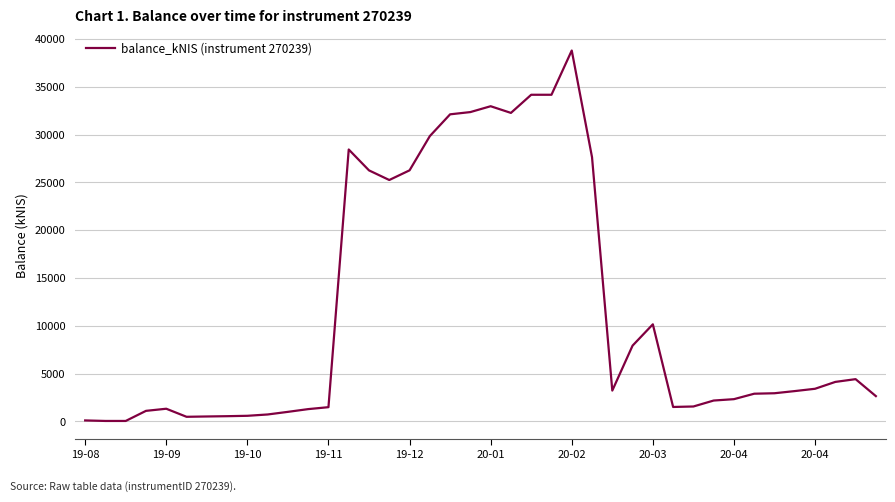

What is the difference between the maximum and minimum values?

38749.9